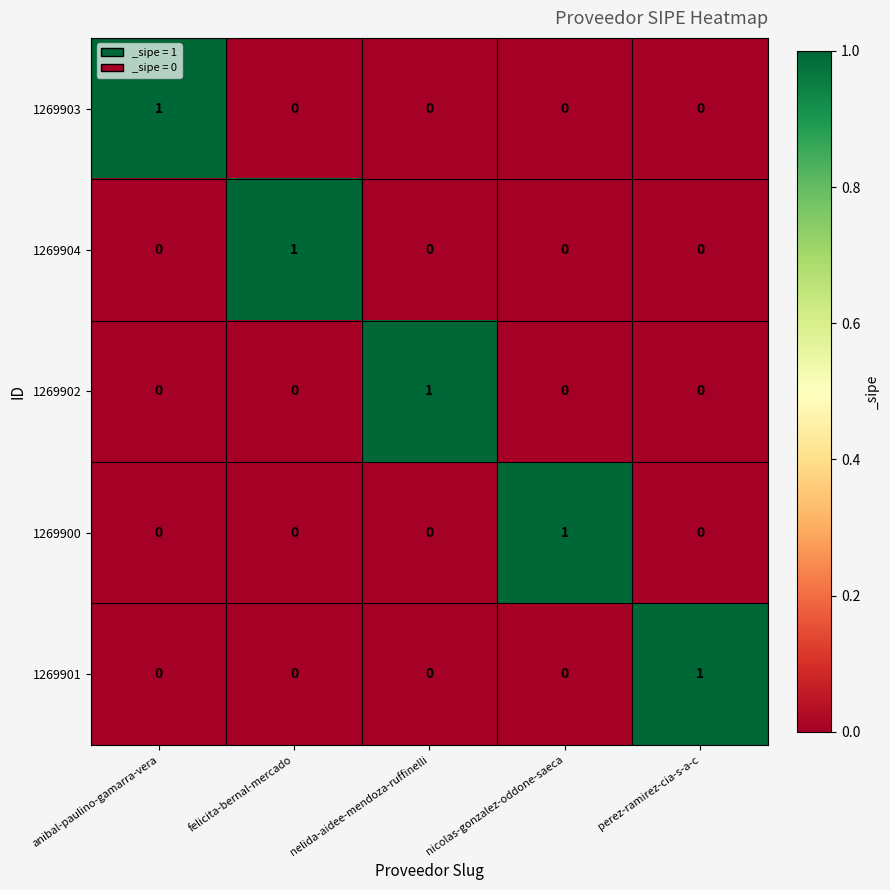

What is the total value across all series at nicolas-gonzalez-oddone-saeca?

1